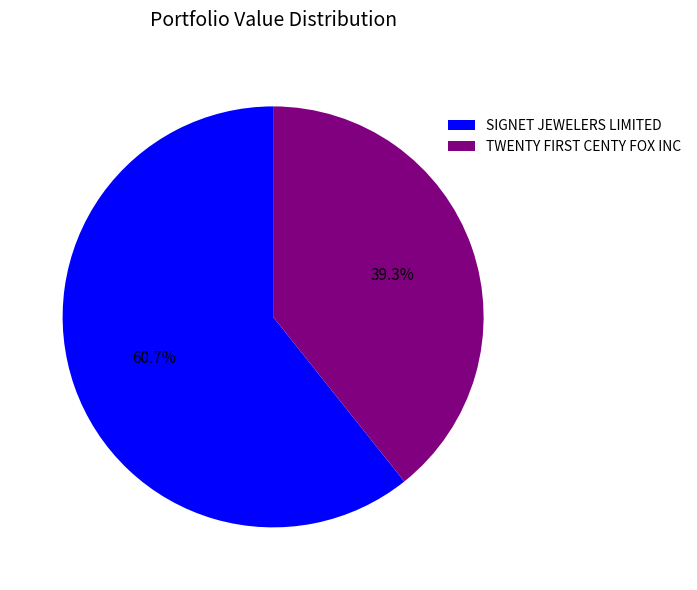

Rank the categories by value from highest to lowest.

SIGNET JEWELERS LIMITED, TWENTY FIRST CENTY FOX INC